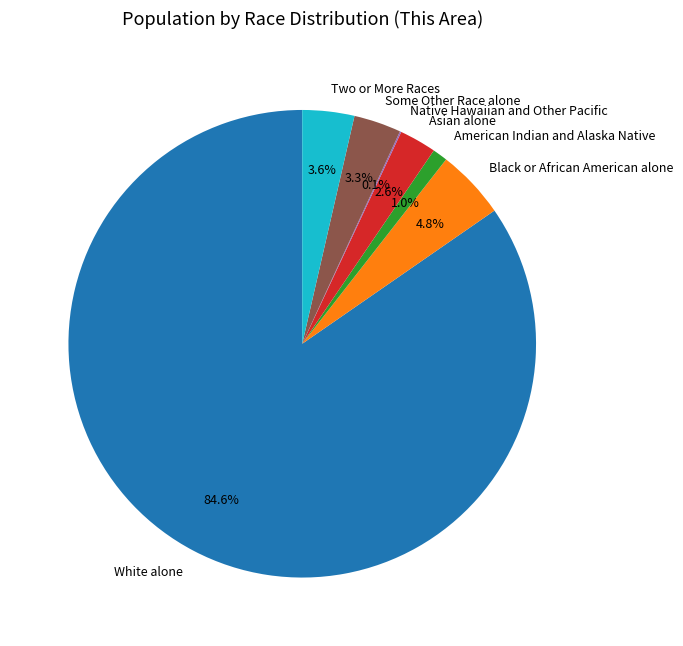

Which slice represents more than half of the pie?

White alone